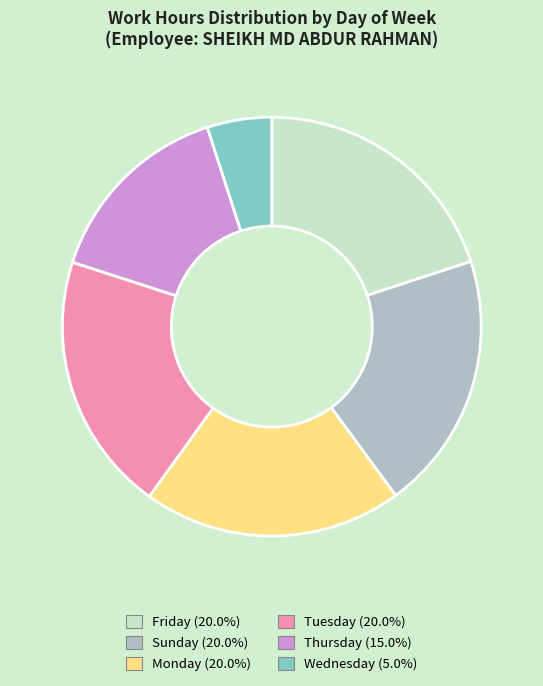

Is there a majority slice in this chart?

No